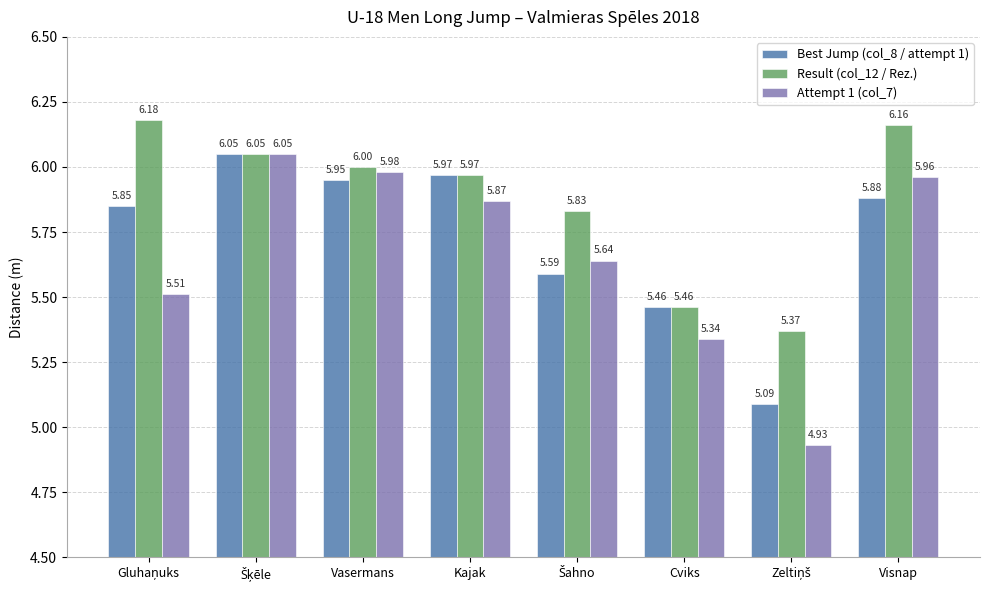

What is the difference between the second highest and second lowest values in the Best Jump (col_8 / attempt 1) series?

0.5